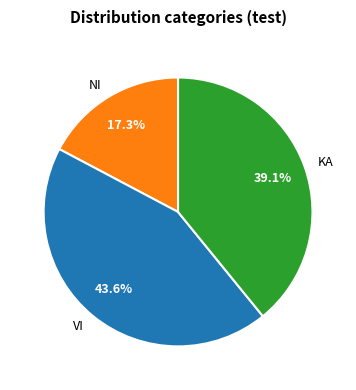

Between KA and NI, which is larger?

KA